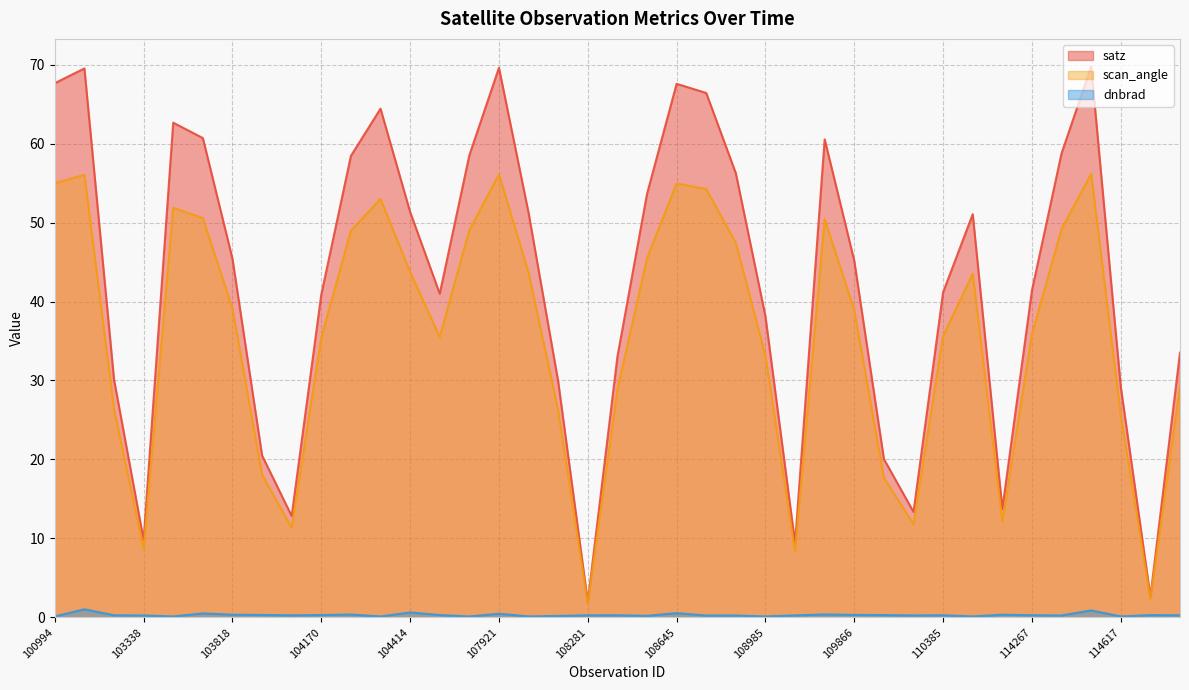

Where is the first local minimum for satz?

103338